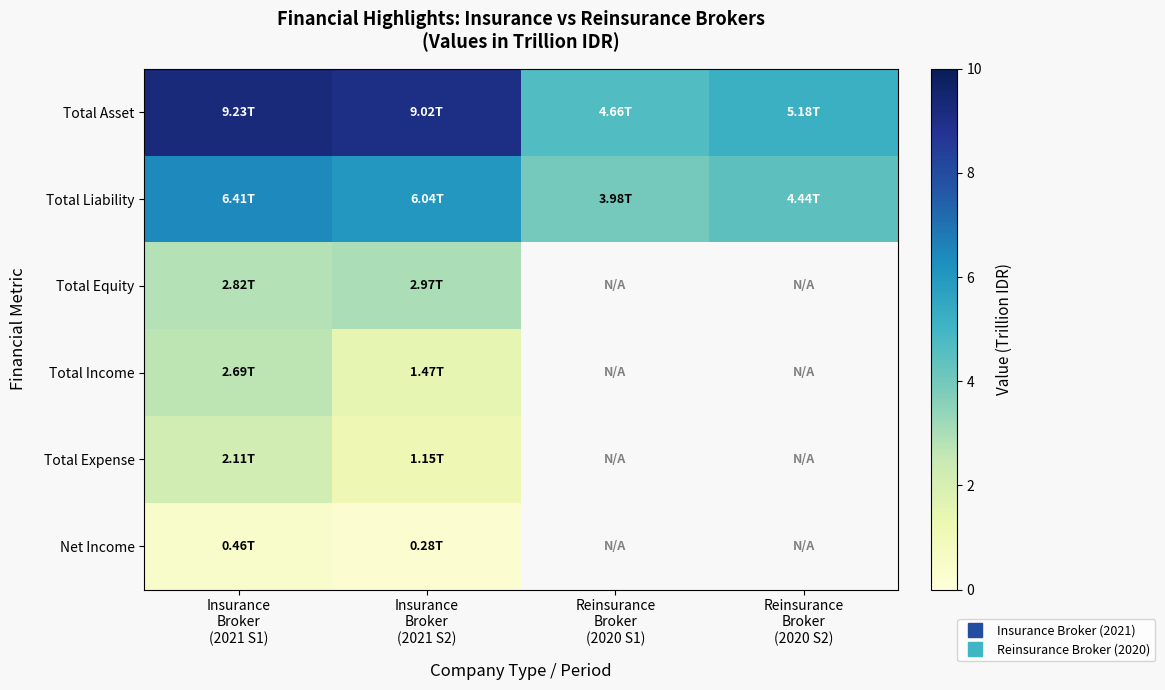

Between Reinsurance
Broker
(2020 S1) and Insurance
Broker
(2021 S1), which is larger?

Insurance
Broker
(2021 S1)